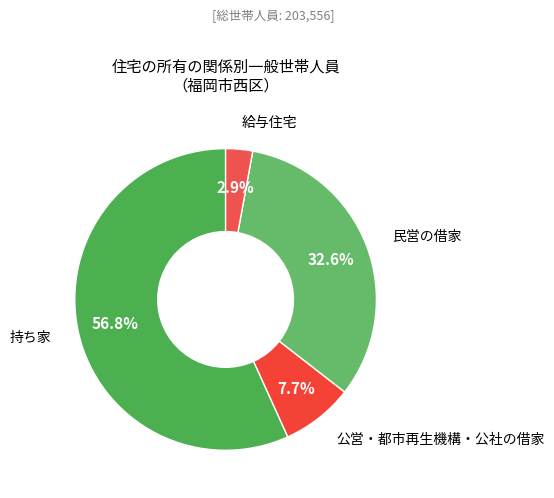

Combined, do 公営・都市再生機構・公社の借家 and 持ち家 account for over 50%?

Yes